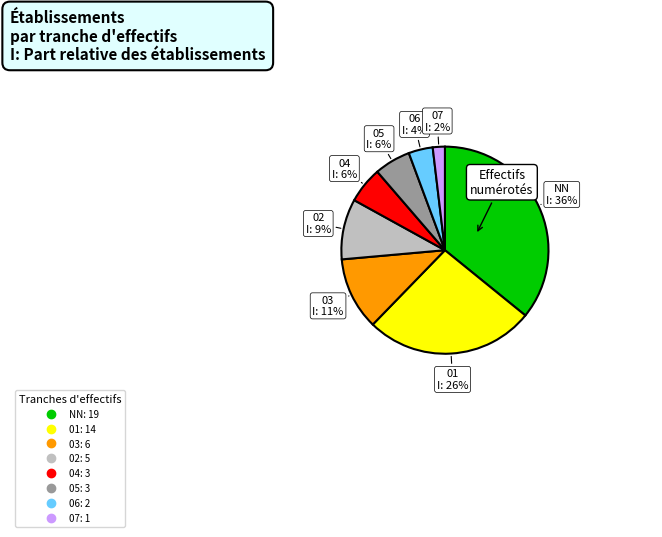

To the nearest percent, what portion does 05 represent?

6%